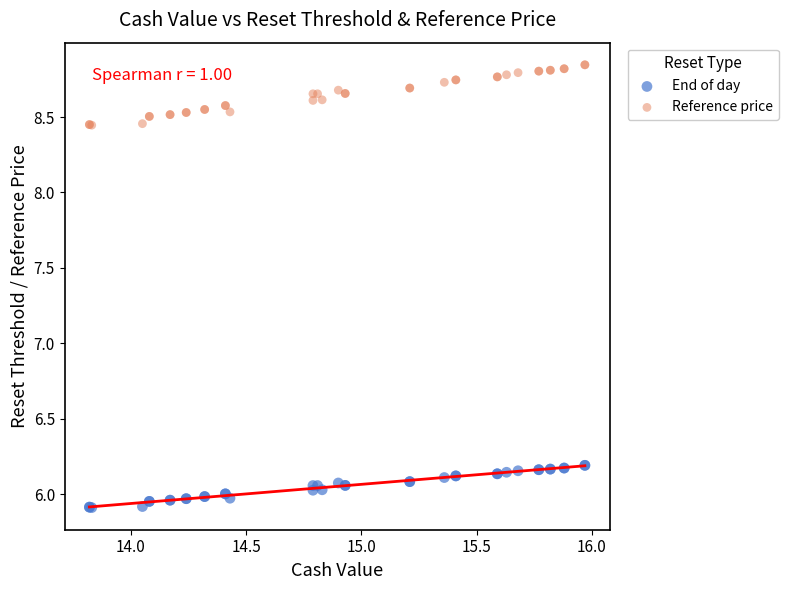

Which series has the largest Y range (max minus min)?

Reference price